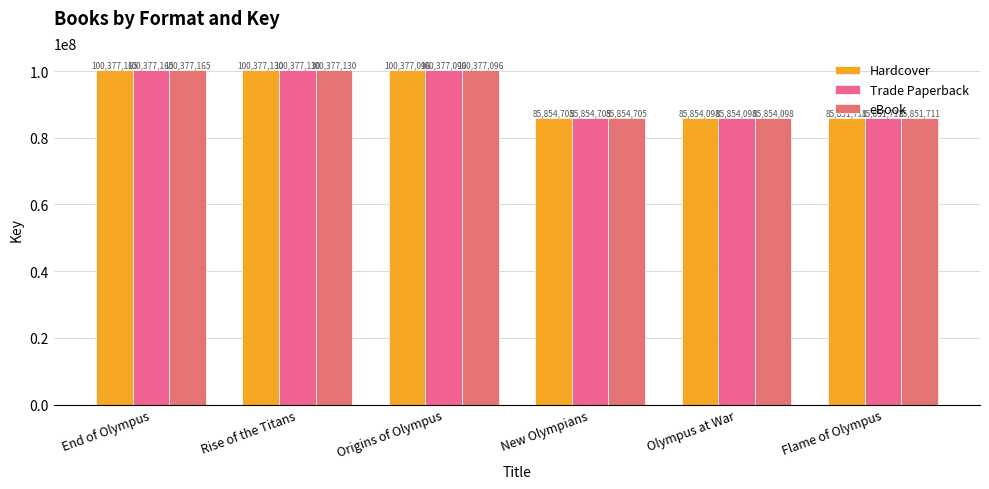

Reading right to left, what are all the values shown in this chart?

Hardcover: 85851711	85854098	85854705	100377096	100377130	100377165
Trade Paperback: 85851711	85854098	85854705	100377096	100377130	100377165
eBook: 85851711	85854098	85854705	100377096	100377130	100377165